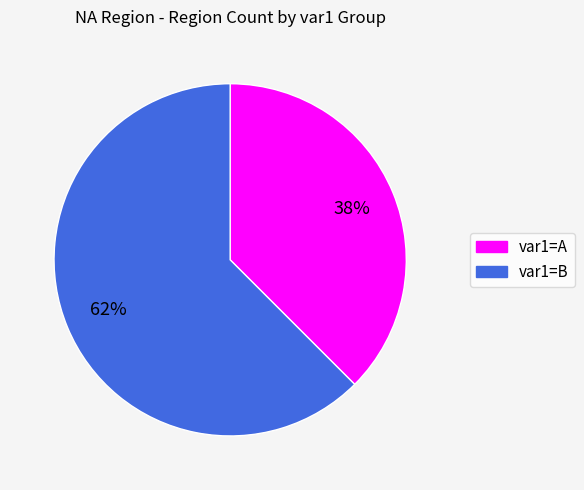

To the nearest percent, what is the average slice percentage?

50%